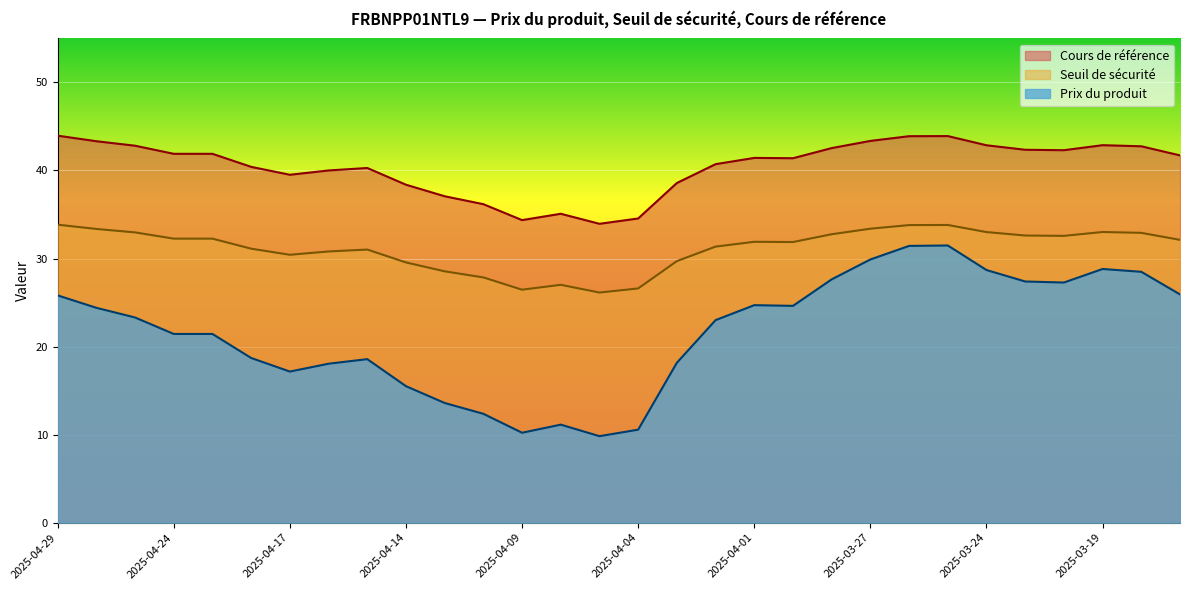

How many lines are shown in the chart?

3